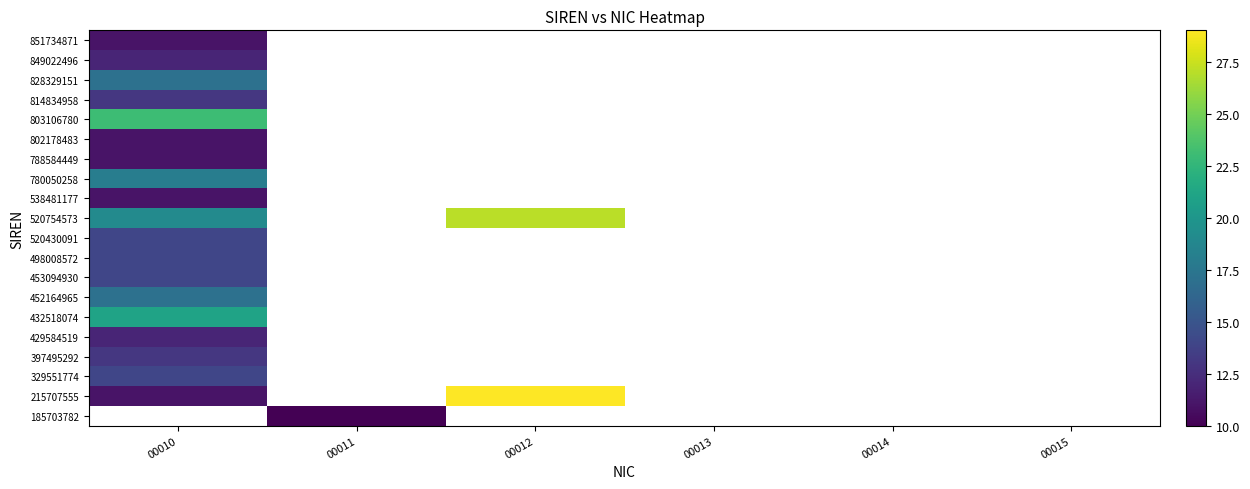

Where is 849022496 nearest to the value 12?

00010